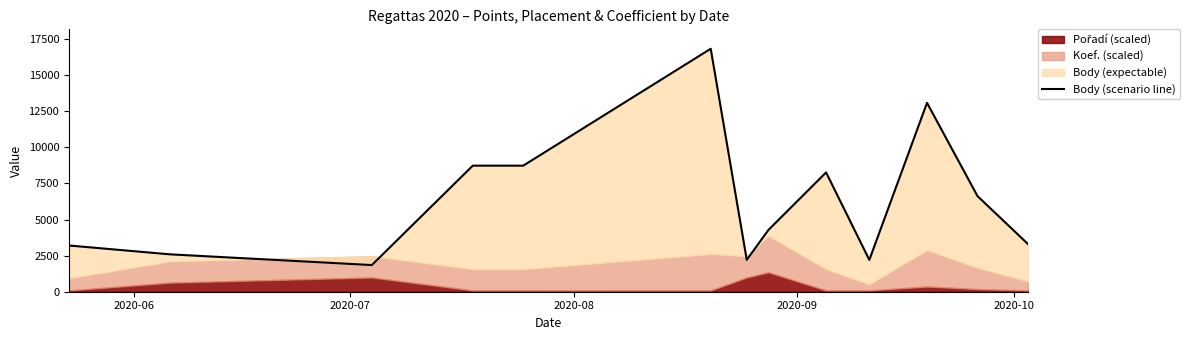

What is the greatest value displayed?

16824